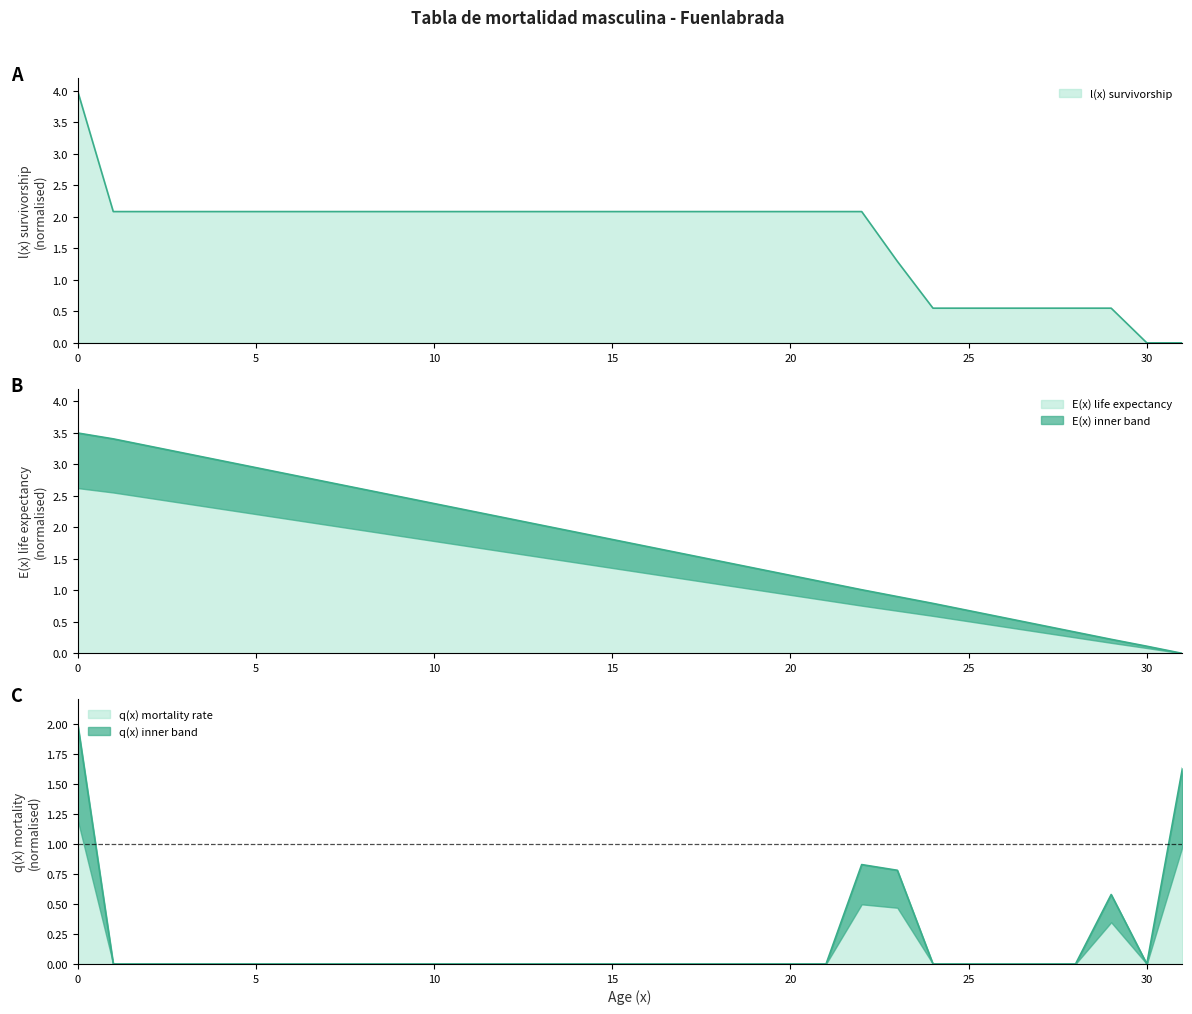

Which series has the widest spread of values?

l(x) survivorship